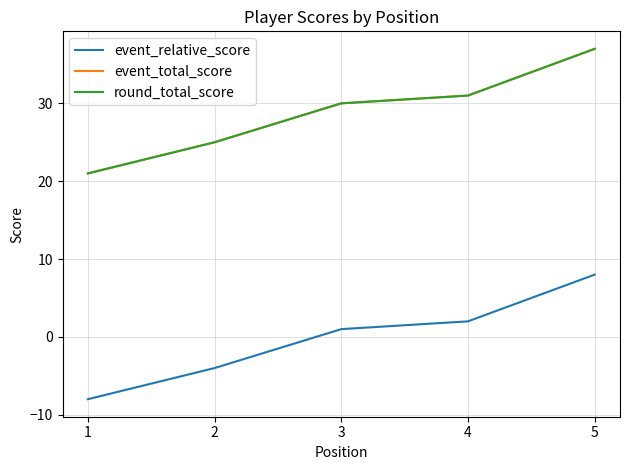

True or false: round_total_score and event_total_score intersect in this chart.

False